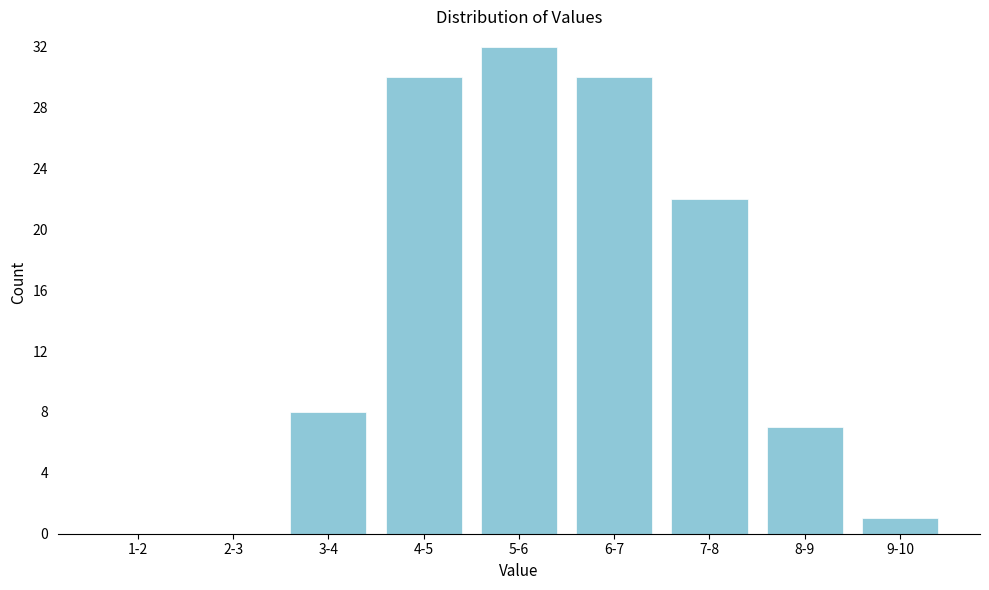

Reading right to left, list all the values displayed in this chart.

9-10=1	8-9=7	7-8=22	6-7=30	5-6=32	4-5=30	3-4=8	2-3=0	1-2=0